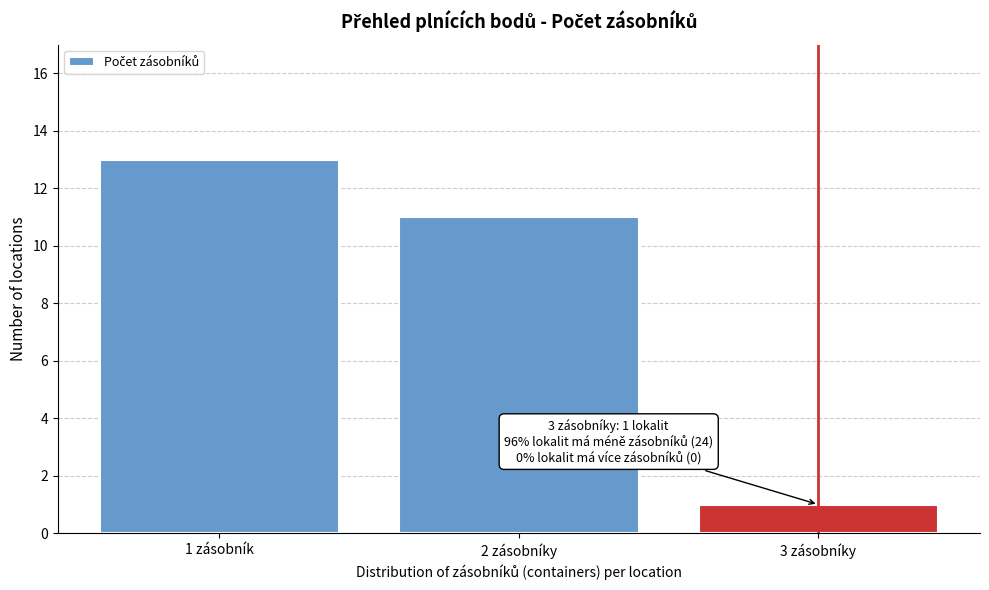

Reading left to right, what are all the values shown in this chart?

13	11	1